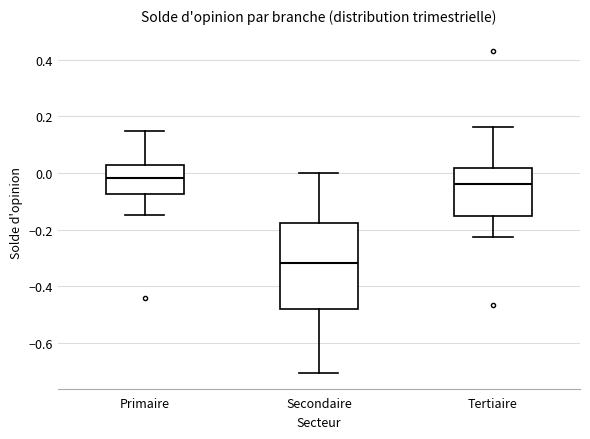

Reading left to right, transcribe this box plot: for each box, give where its median line is, the range the box spans, and where its two whiskers end, as read against the y-axis. The values are not printed on the chart, so give them approximately, as read against the axis.

Primaire: median -0.02, box -0.08 to 0.02, whiskers -0.14 to 0.14
Secondaire: median -0.32, box -0.48 to -0.18, whiskers -0.70 to 0.00
Tertiaire: median -0.04, box -0.16 to 0.02, whiskers -0.22 to 0.16